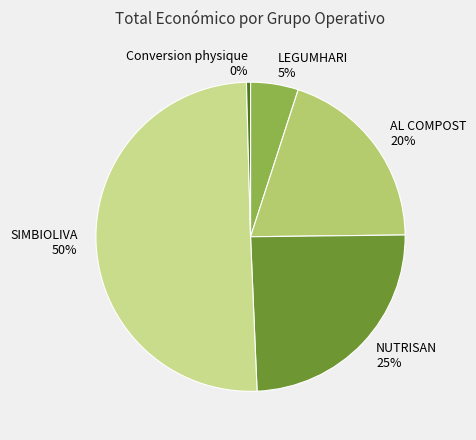

What percentage is the NUTRISAN slice, to the nearest percent?

25%